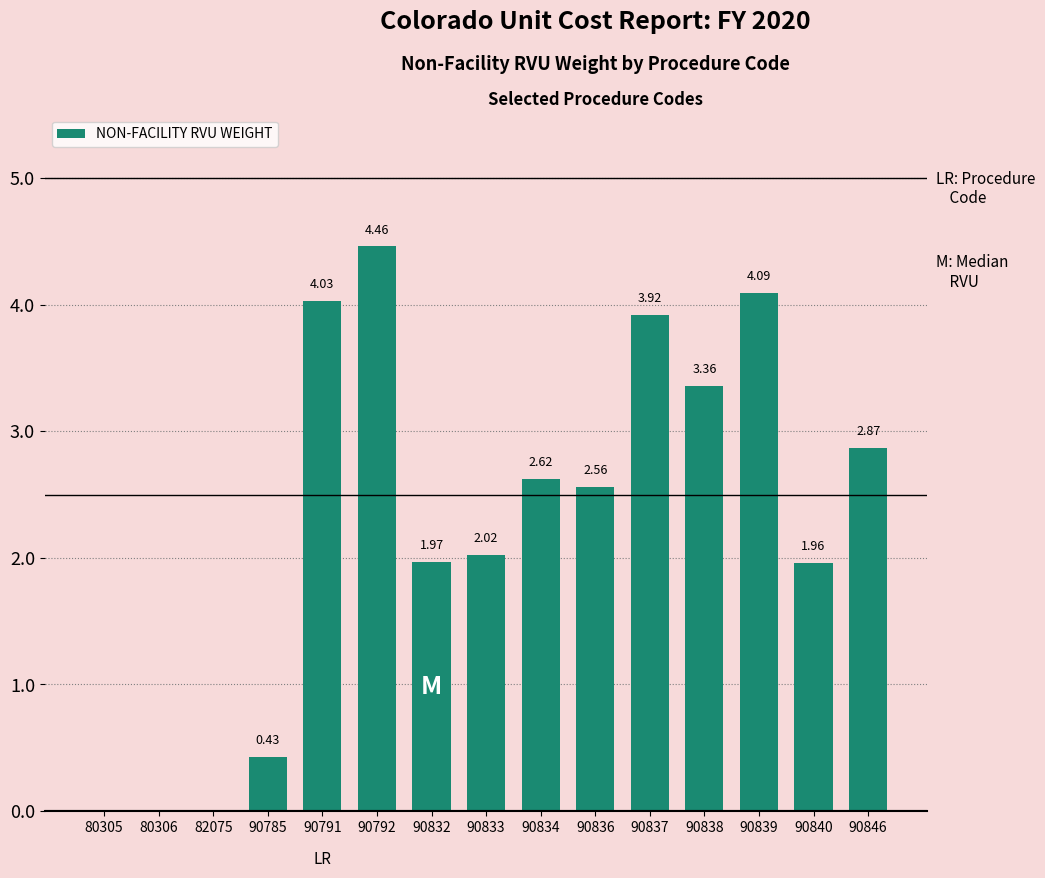

Between 90838 and 90792, which is larger?

90792